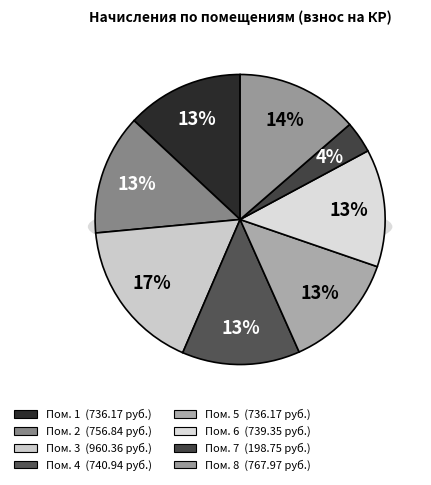

To the nearest percent, what portion does 6 represent?

13%